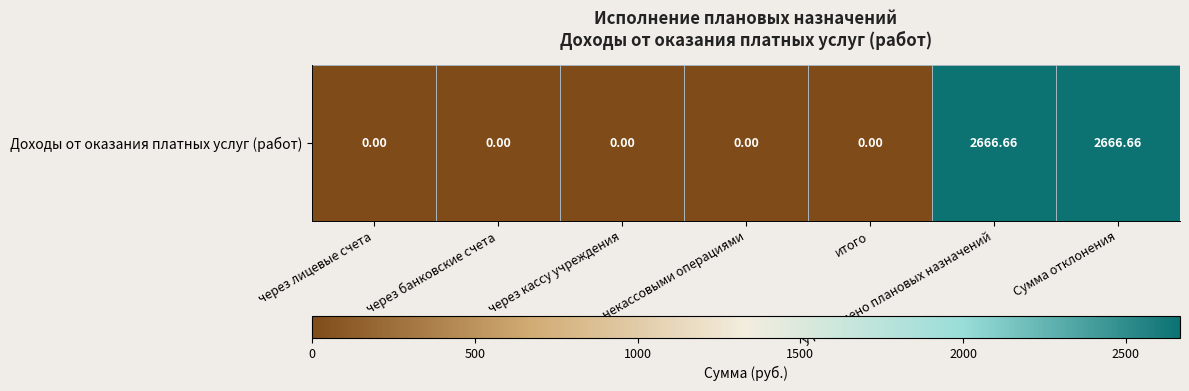

Reading left to right, list all the values displayed in this chart.

0.0	0.0	0.0	0.0	0.0	2666.7	2666.7